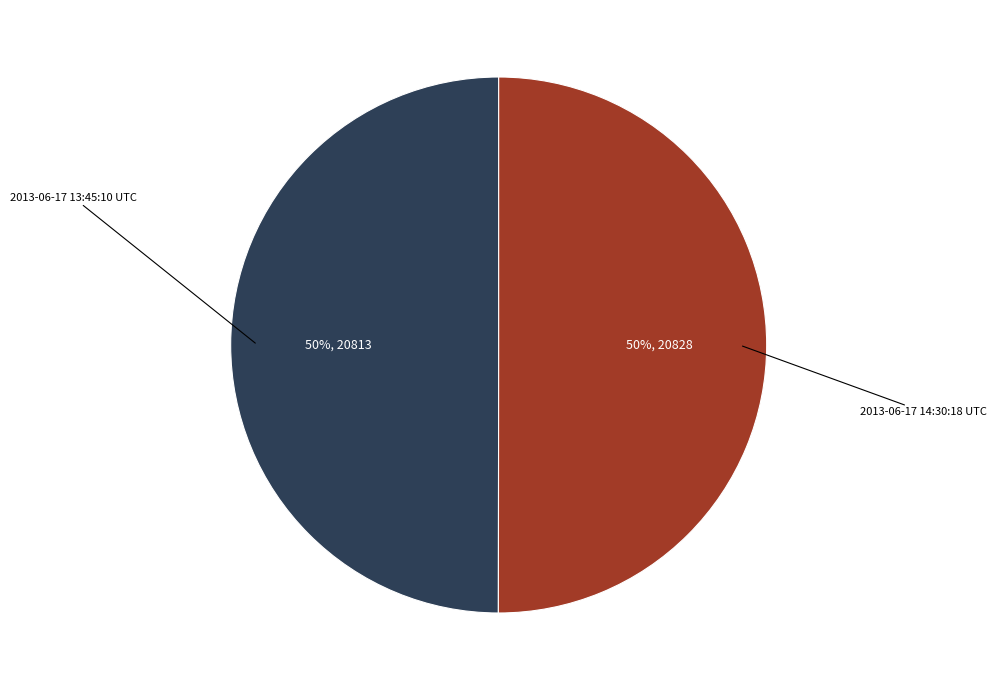

How many slices are in this pie chart?

2